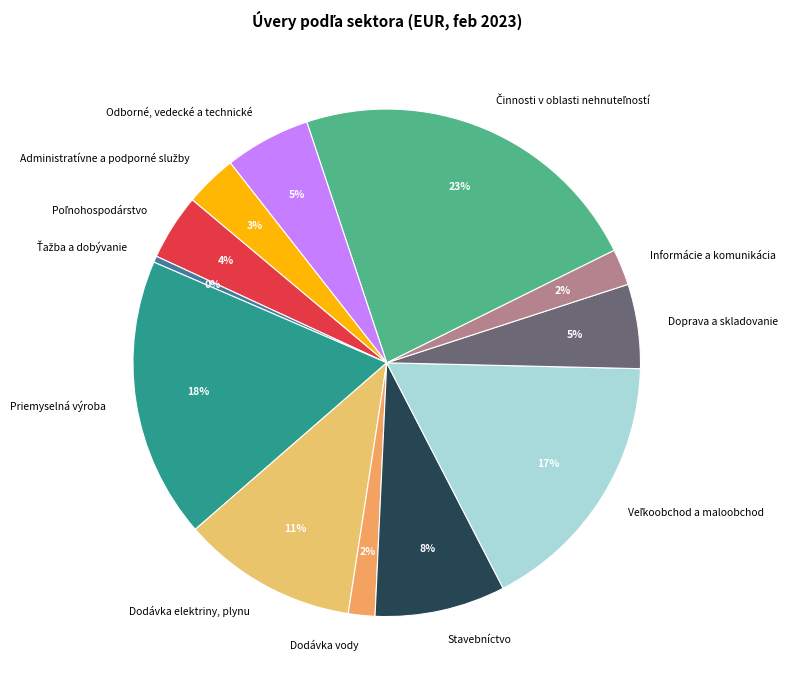

Which has a higher value, Stavebníctvo or Priemyselná výroba?

Priemyselná výroba